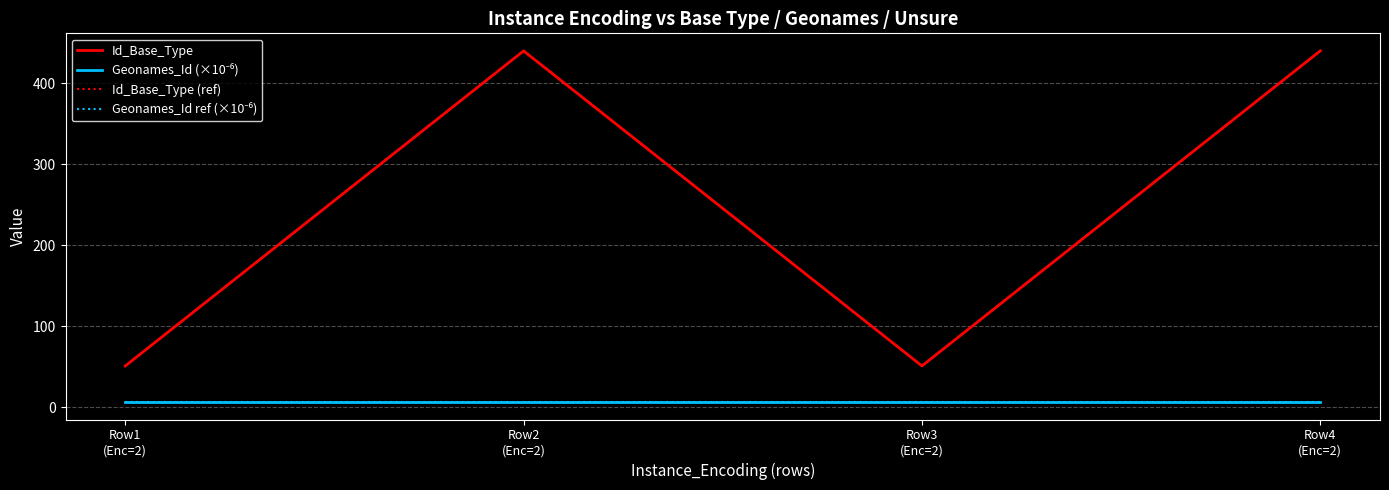

Where is the first local maximum for Id_Base_Type (ref)?

Row2
(Enc=2)